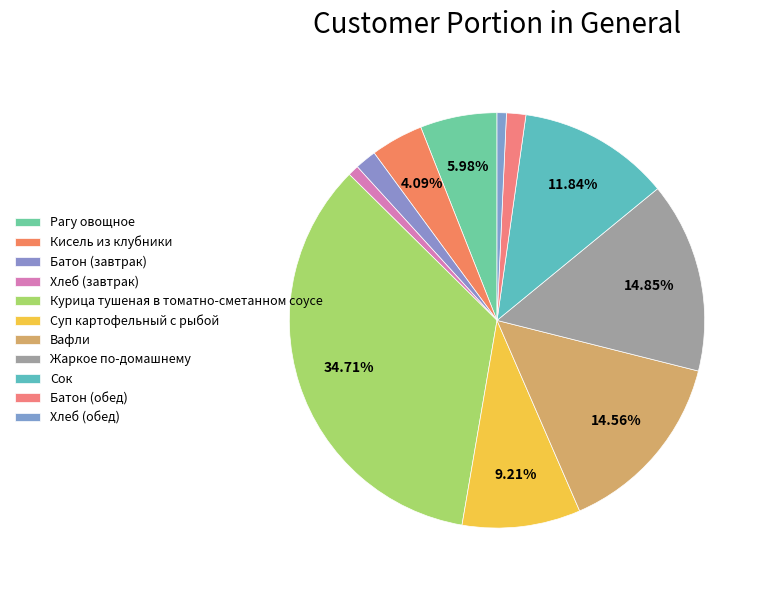

How many slices are in this pie chart?

11